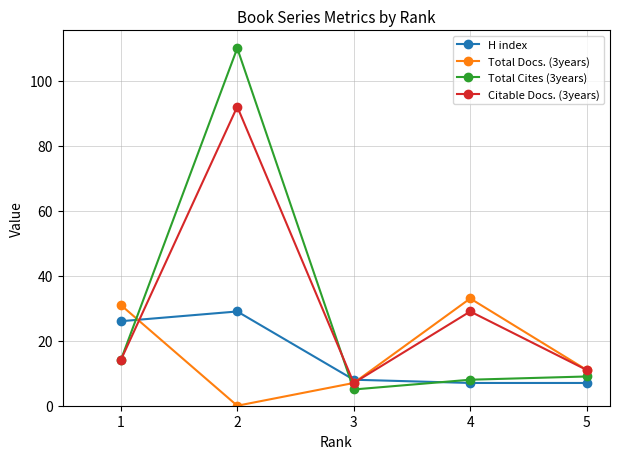

At which label is Total Docs. (3years) closest to 16?

5